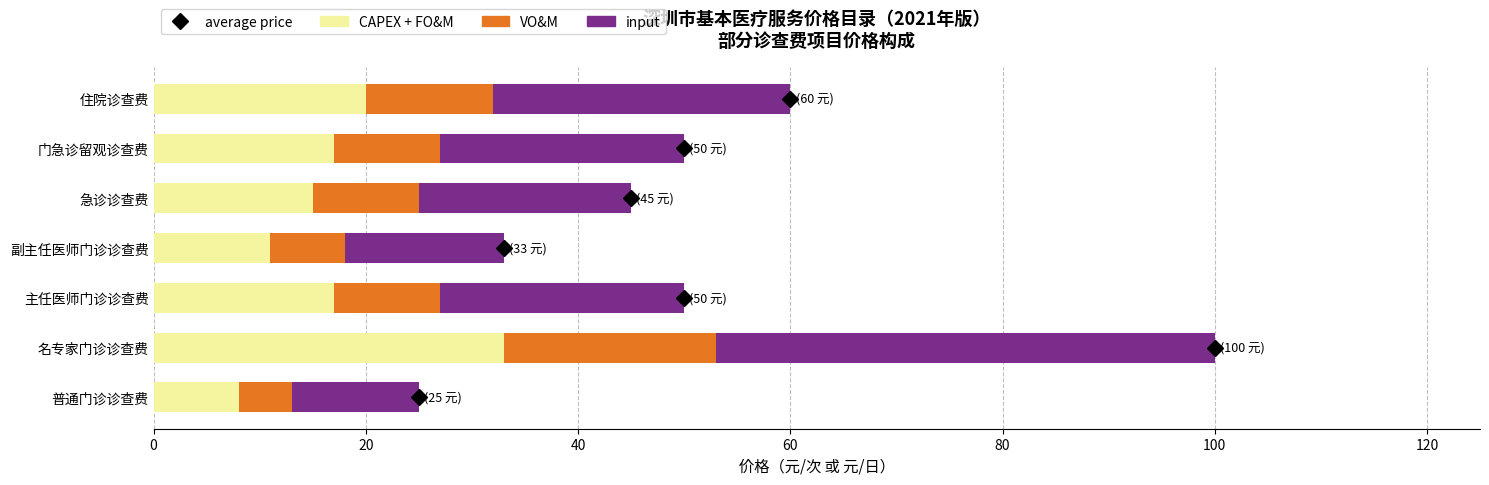

Is it true that CAPEX + FO&M equals 17 at 主任医师门诊诊查费?

True